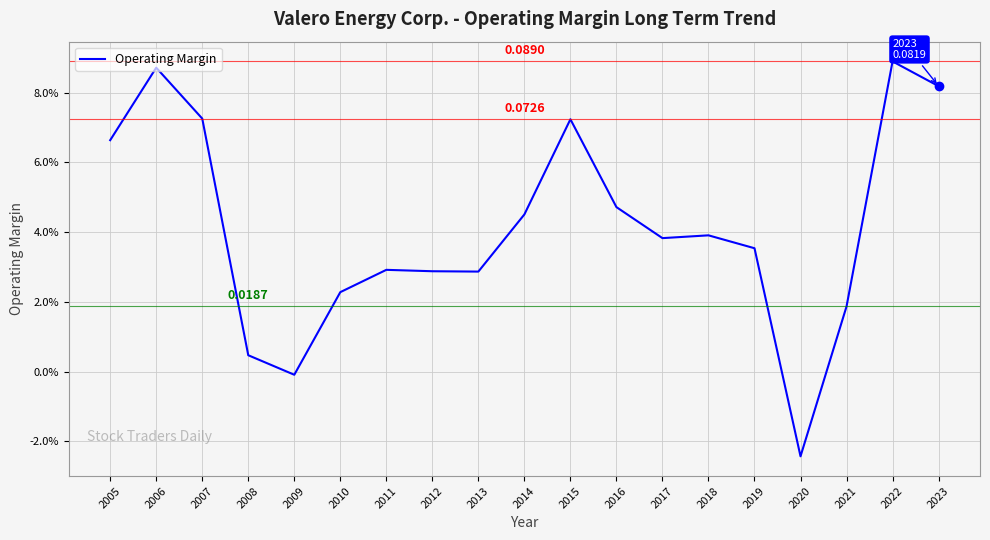

What is the difference between the maximum and minimum values?

0.1